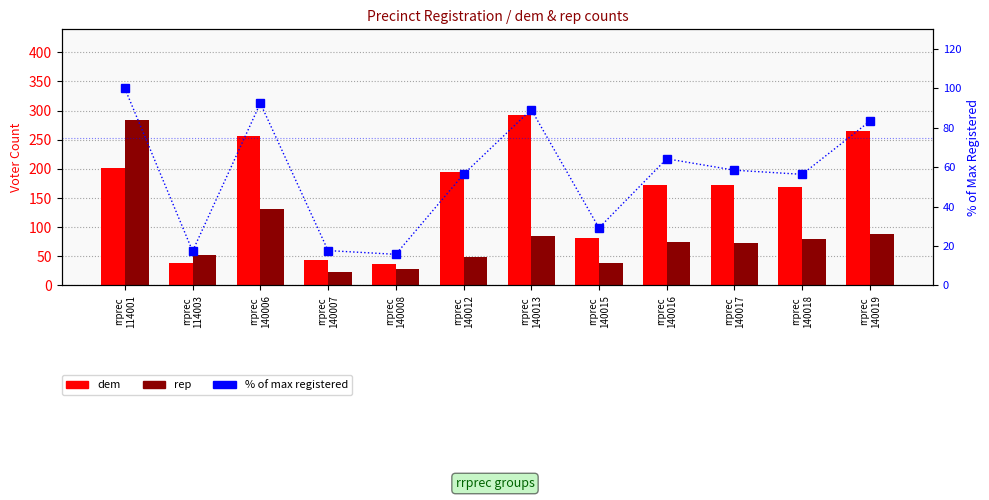

Is the value of % of max registered at rrprec
140017 greater than the value of rep at rrprec
114003?

Yes